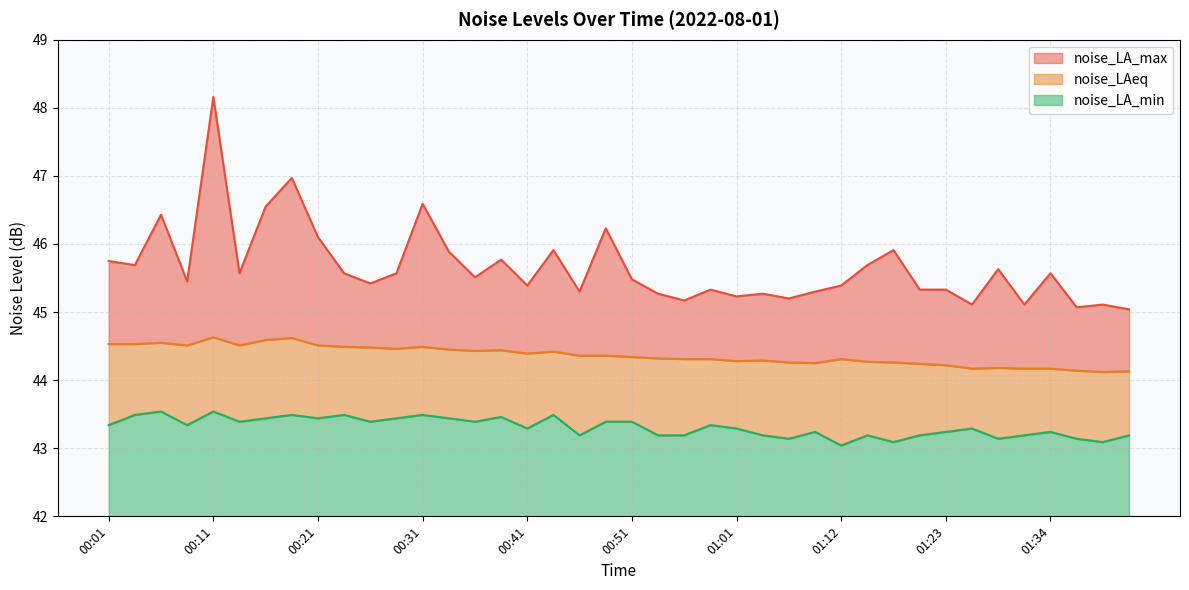

What position from the left is 00:23?

10